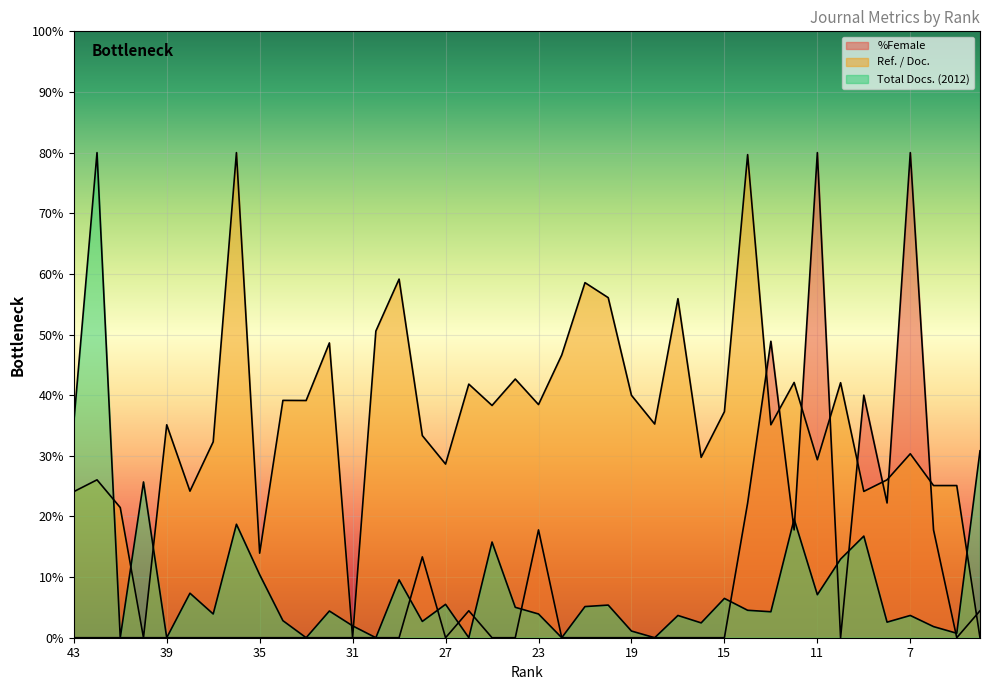

Which series has the largest range (max minus min)?

%Female